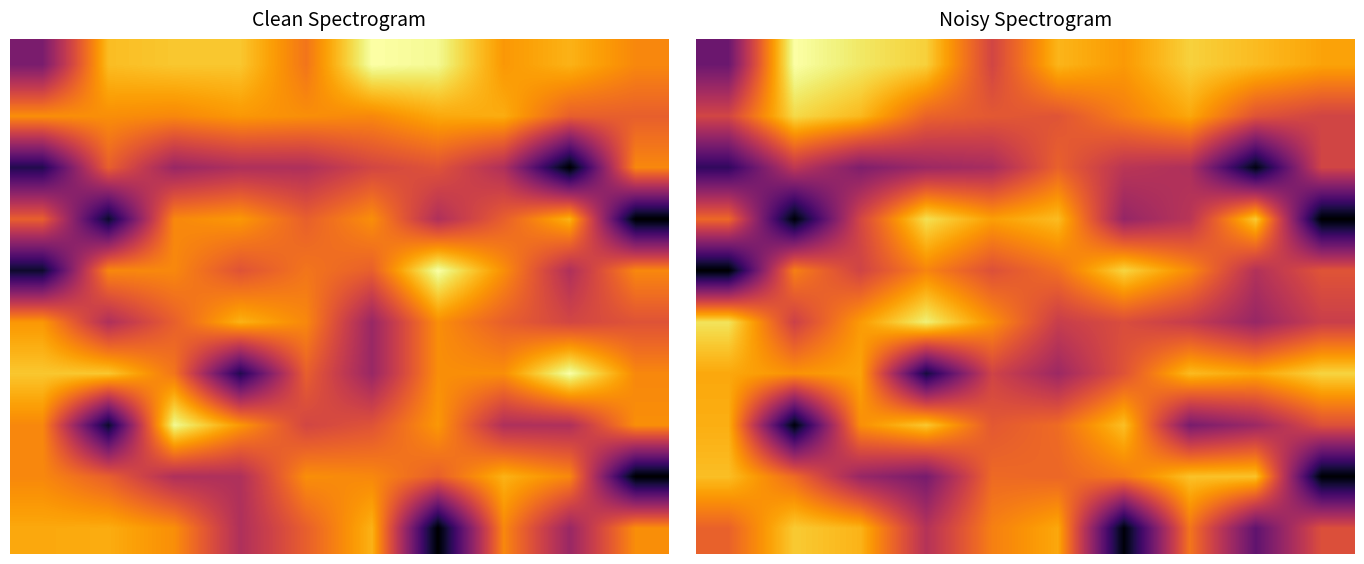

How many series are shown in this chart?

10